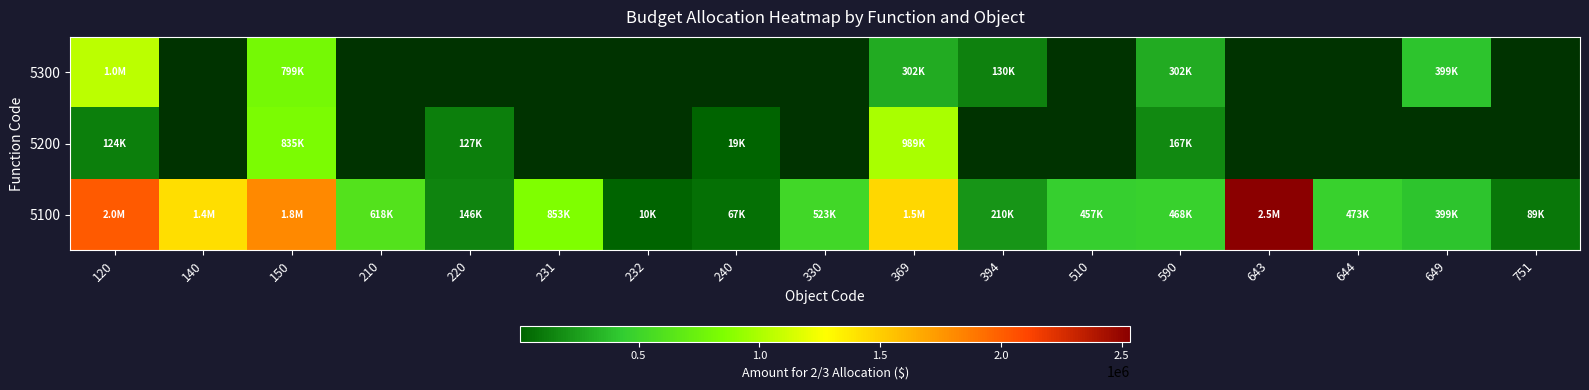

How many data points in 5100 are above 473185?

8